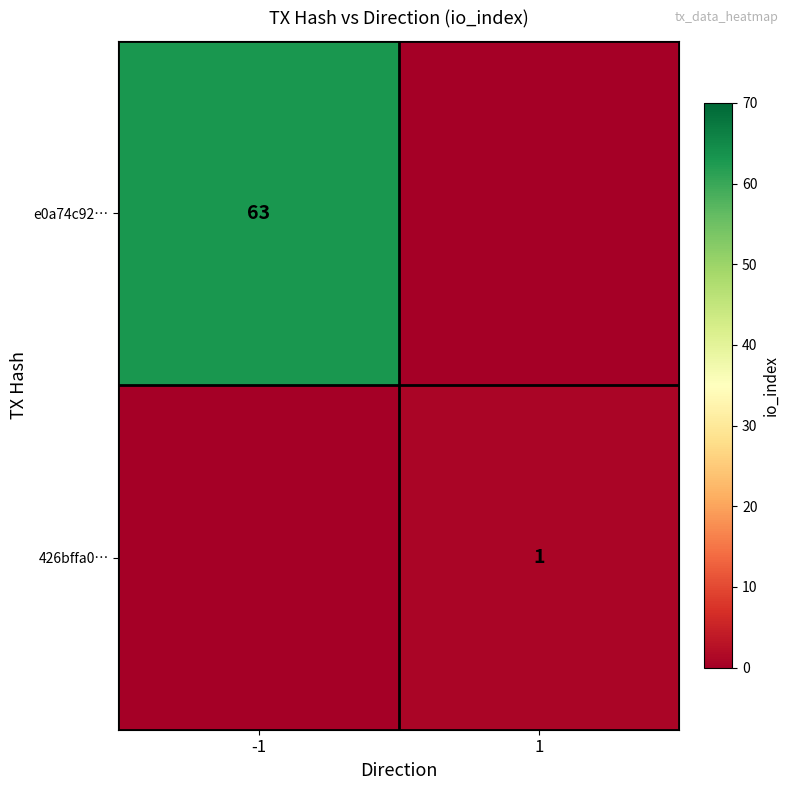

How many data points does each series have?

2